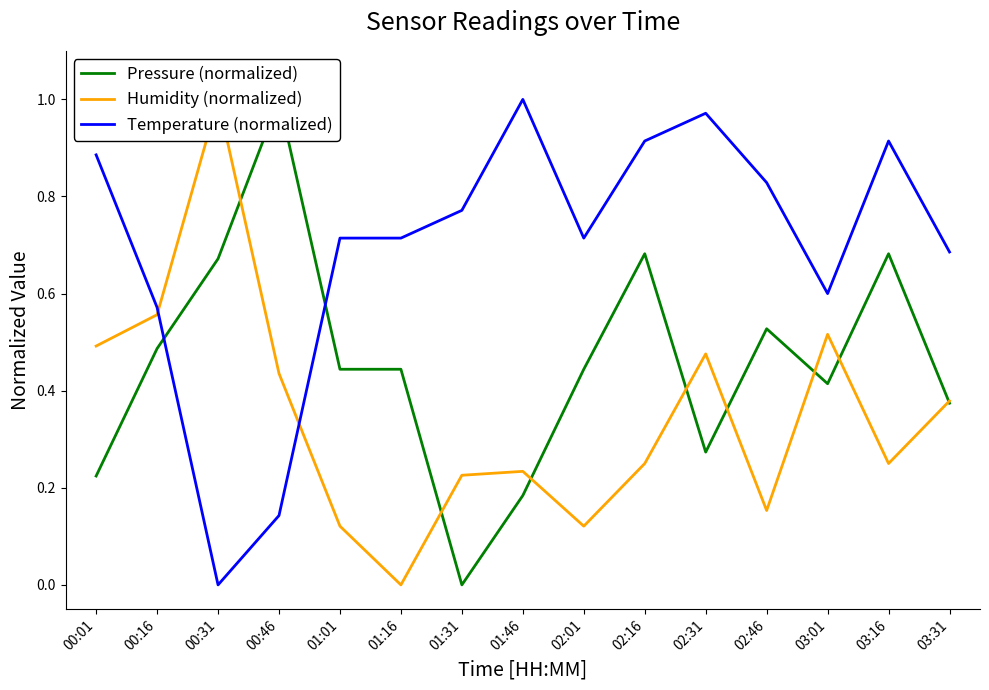

True or false: Temperature (normalized) has more than 1 interior local peaks.

True